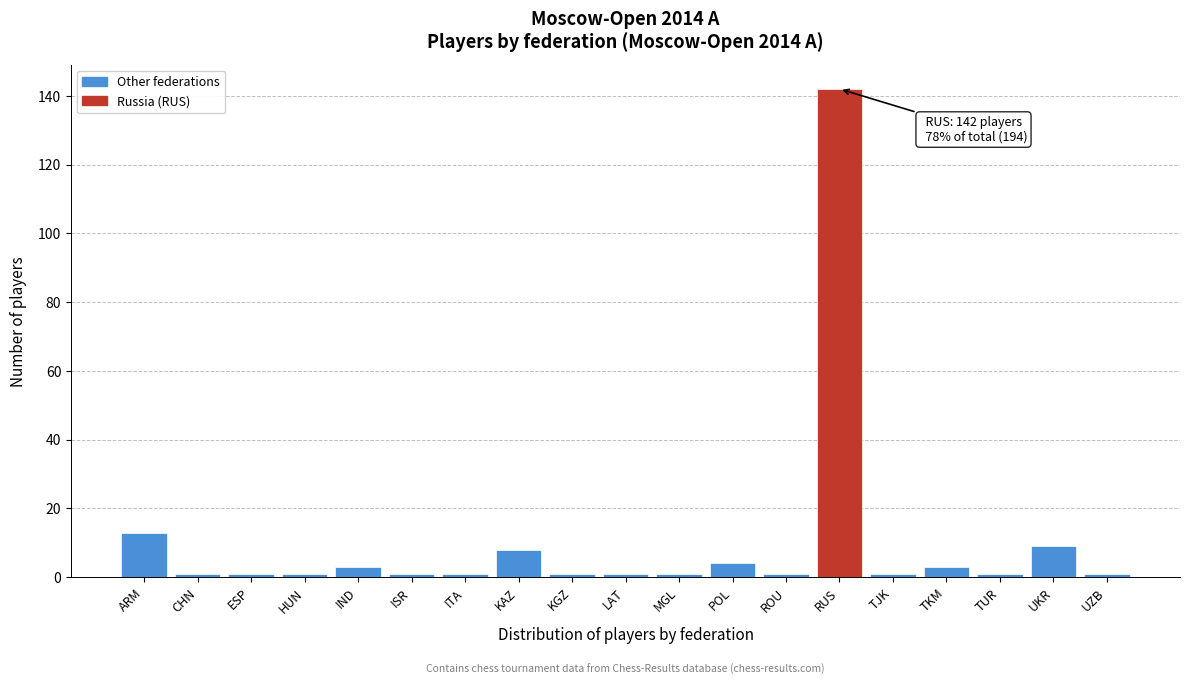

Reading right to left, what are all the values shown in this chart?

UZB=1	UKR=9	TUR=1	TKM=3	TJK=1	RUS=142	ROU=1	POL=4	MGL=1	LAT=1	KGZ=1	KAZ=8	ITA=1	ISR=1	IND=3	HUN=1	ESP=1	CHN=1	ARM=13